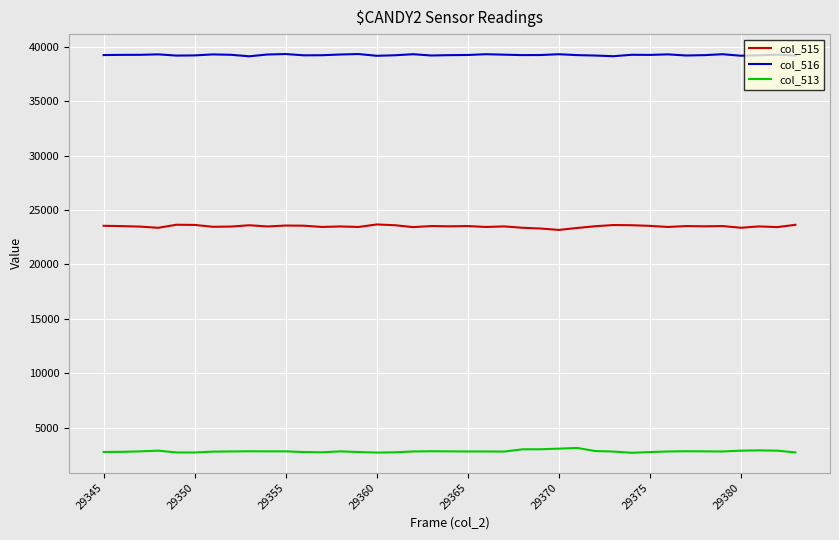

What is the maximum value shown in the chart?

39328